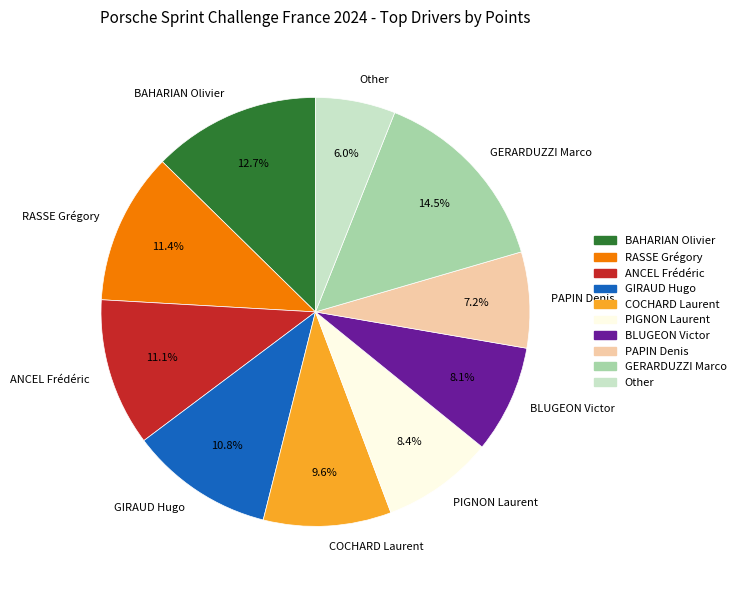

Approximately how many times larger is the value at PIGNON Laurent compared to PAPIN Denis?

1.2